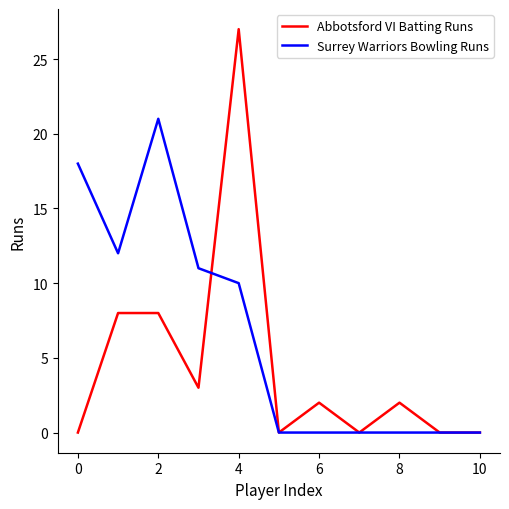

What is the maximum value shown in the chart?

27